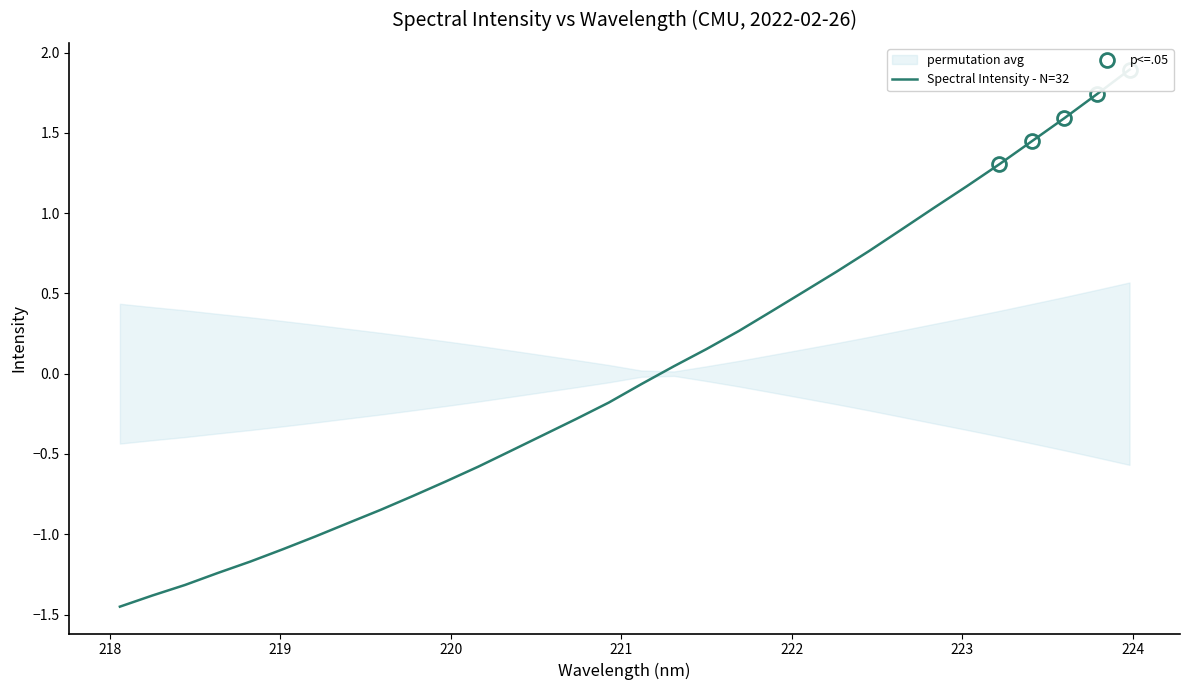

Reading left to right, list all the values displayed in this chart.

-1.5	-1.4	-1.3	-1.2	-1.2	-1.1	-1.0	-0.9	-0.8	-0.8	-0.7	-0.6	-0.5	-0.4	-0.3	-0.2	-0.1	0.0	0.2	0.3	0.4	0.5	0.6	0.8	0.9	1.0	1.2	1.3	1.4	1.6	1.7	1.9